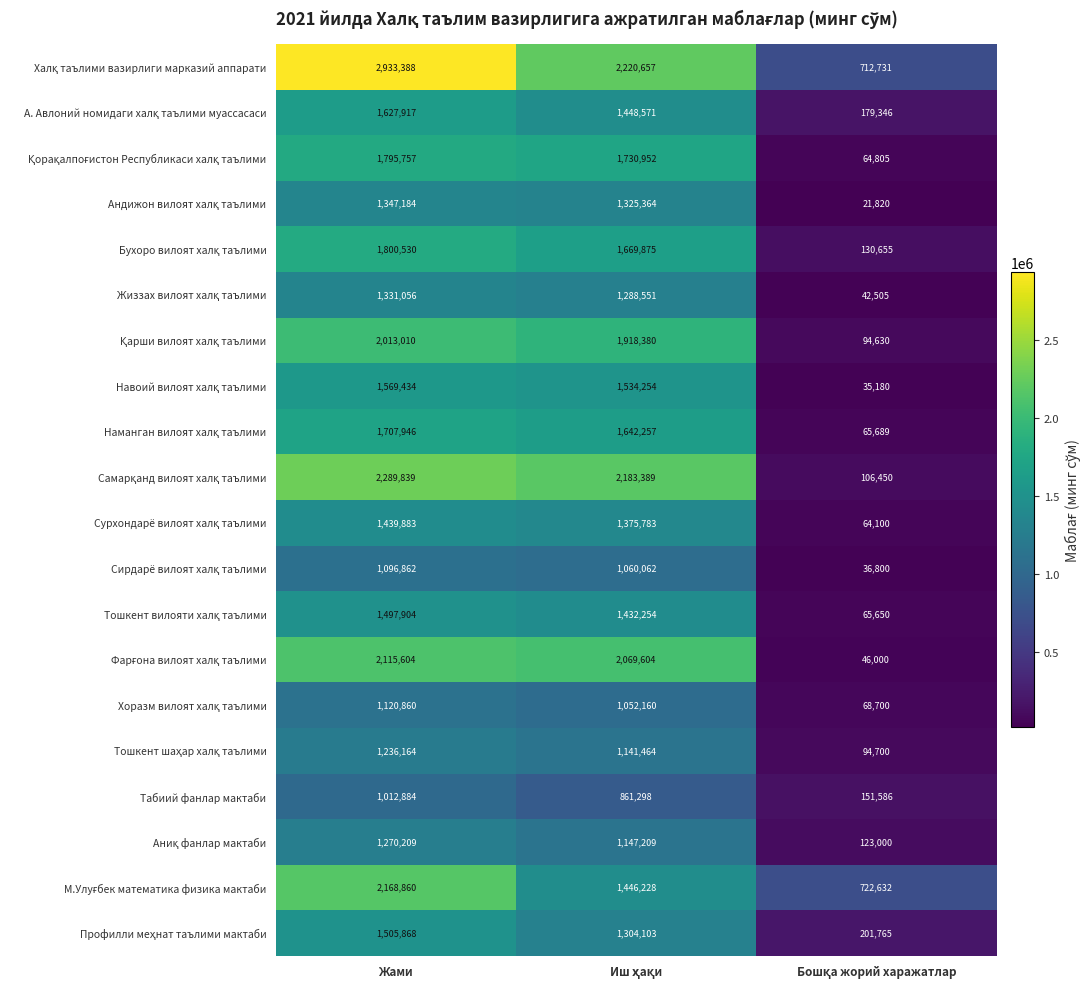

What is the minimum value shown in the chart?

21820